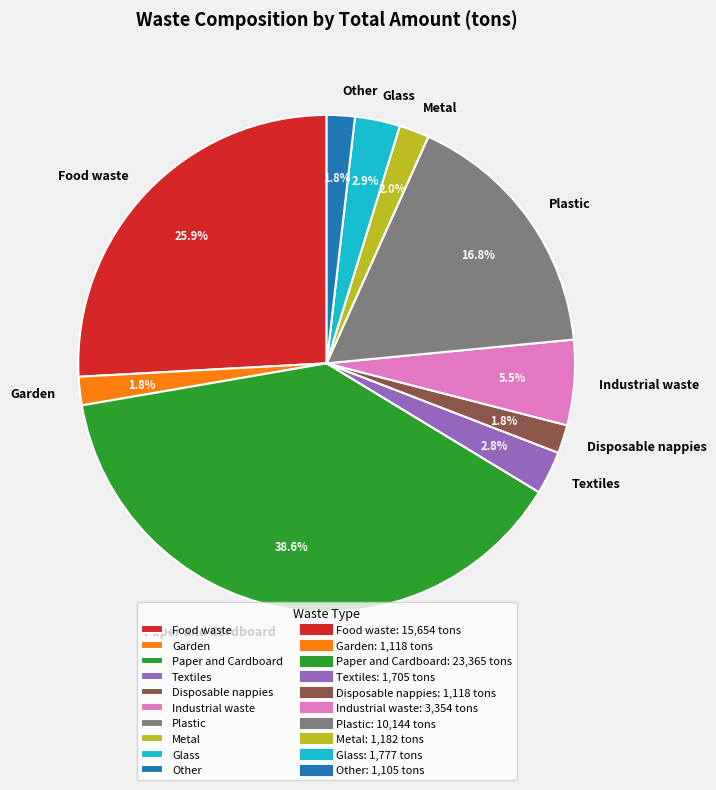

Is it true that Plastic is 4% of the pie?

False